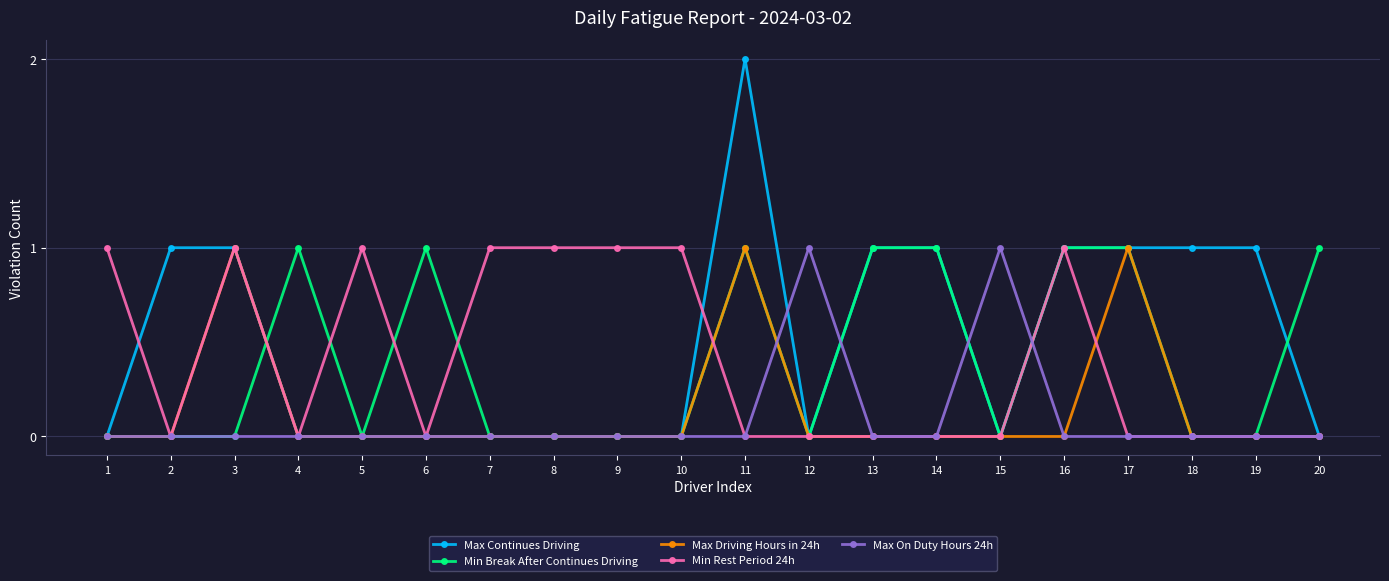

What is the difference between the maximum and minimum values in the Min Break After Continues Driving series?

1